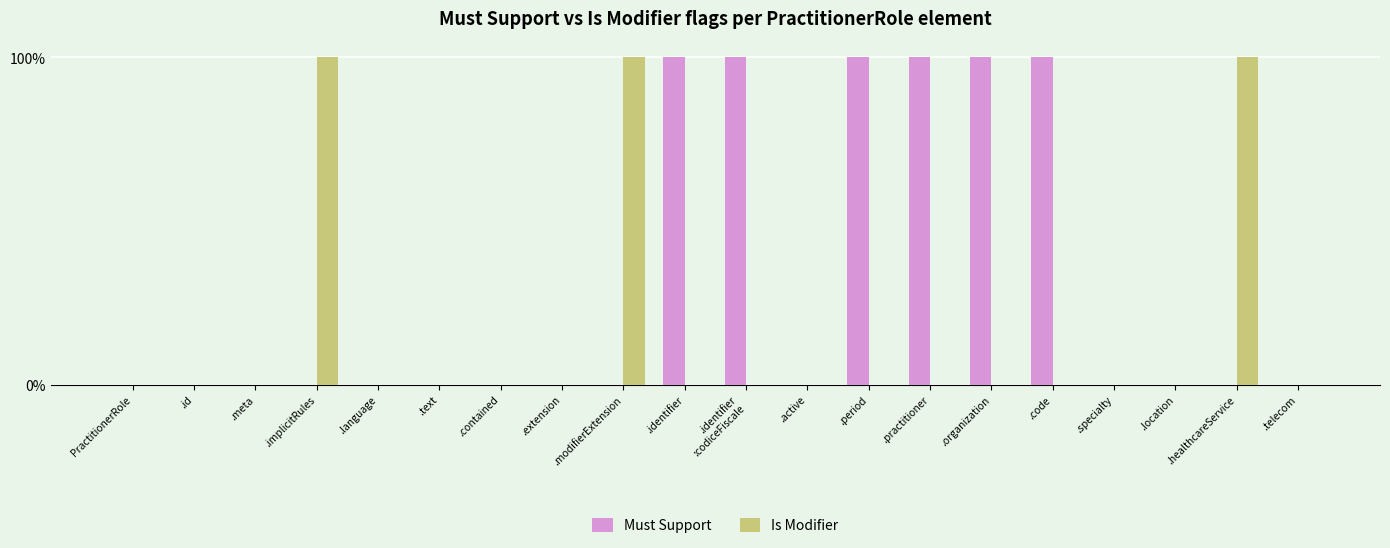

At how many categories does at least one series exceed 0?

9